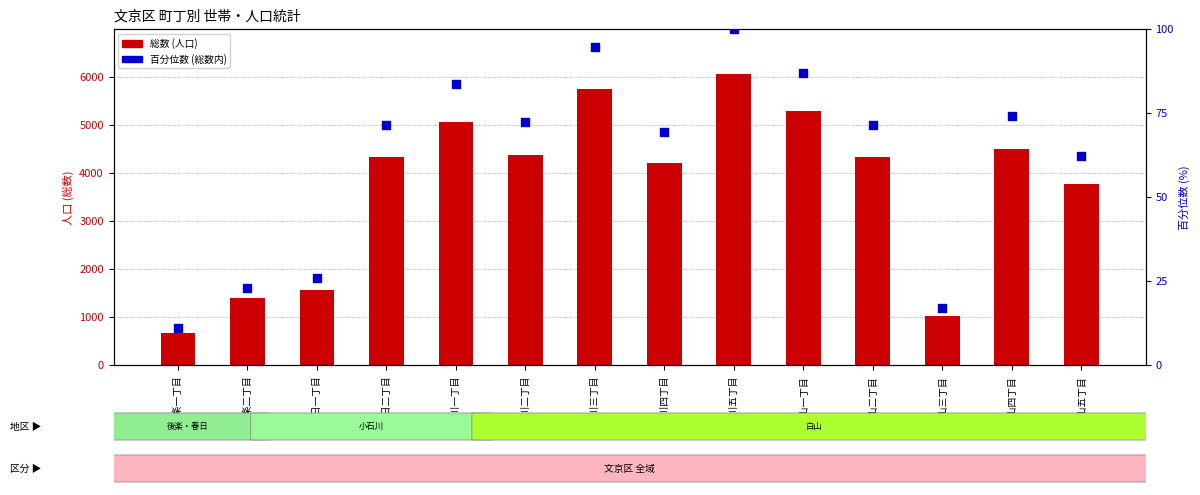

Is the value of 総数 at 小石川五丁目 greater than the value of 百分位数 (総数内) at 白山四丁目?

Yes